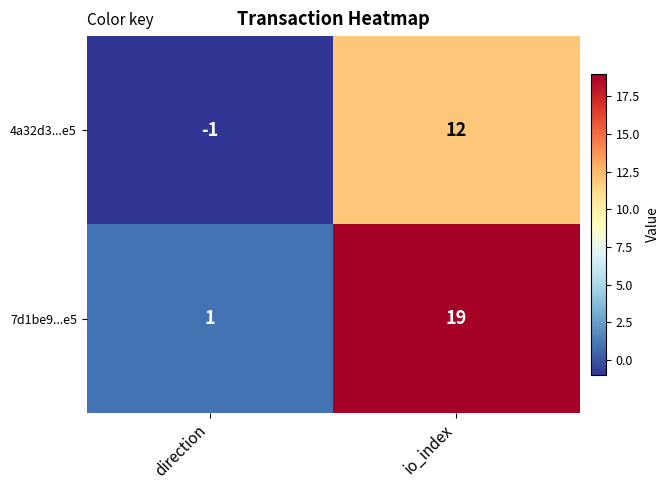

What is the minimum value shown in the chart?

-1